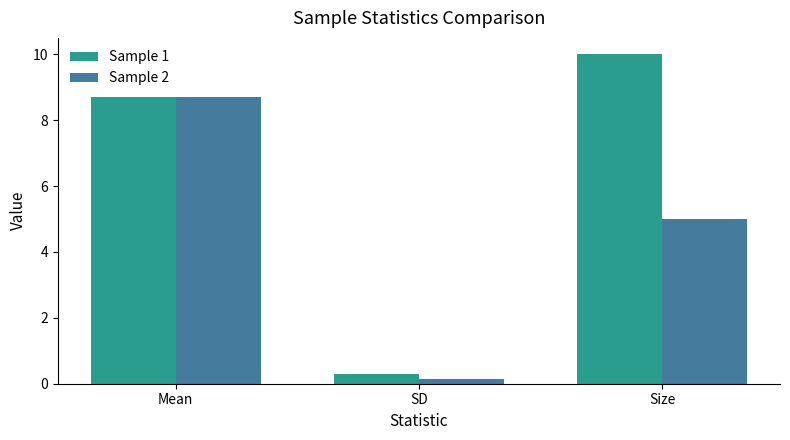

Which series has the widest spread of values?

Sample 1